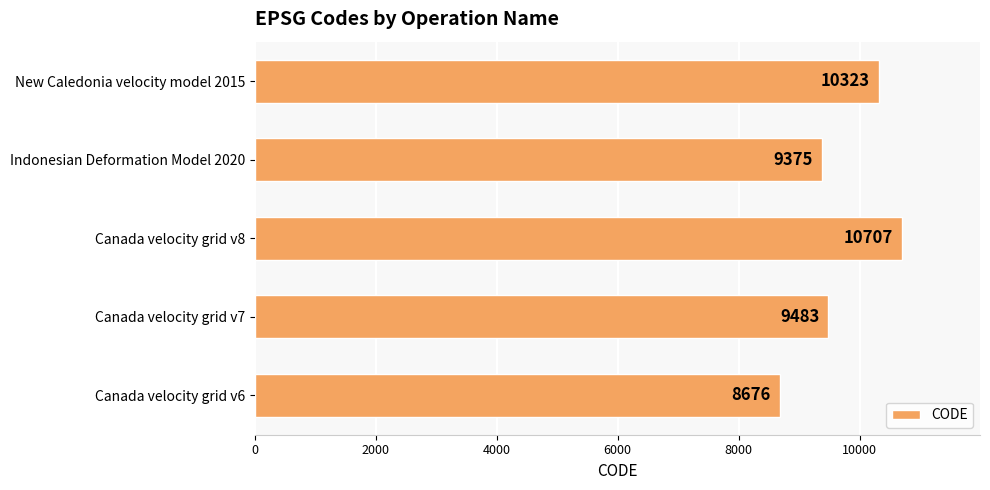

List the labels in order of value, smallest first.

Canada velocity grid v6, Indonesian Deformation Model 2020, Canada velocity grid v7, New Caledonia velocity model 2015, Canada velocity grid v8